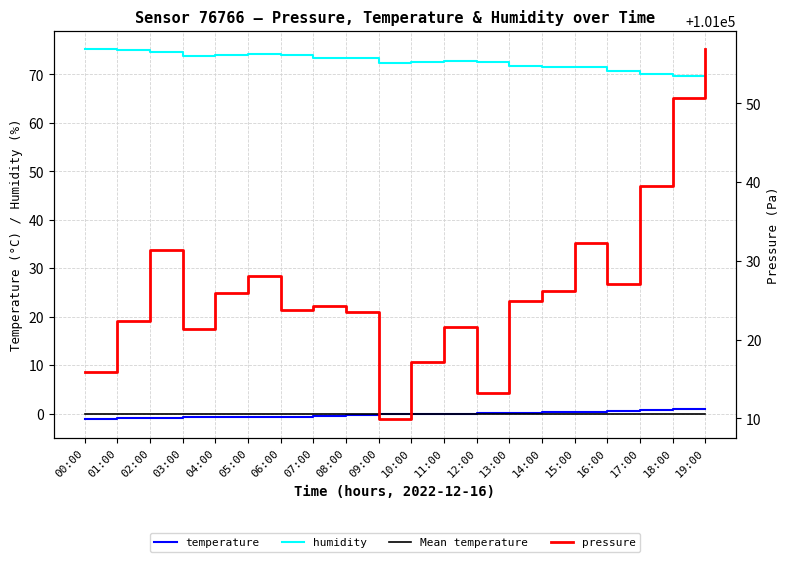

Reading left to right, transcribe all the data shown in this chart.

temperature: -1.2	-1.0	-0.8	-0.8	-0.7	-0.8	-0.6	-0.4	-0.3	-0.1	0.0	-0.0	0.1	0.2	0.4	0.3	0.5	0.8	0.9	1.1
humidity: 75.2	75.1	74.6	73.8	73.9	74.2	73.9	73.3	73.4	72.4	72.5	72.7	72.4	71.6	71.5	71.5	70.6	70.1	69.6	69.7
Mean temperature: -0.1	-0.1	-0.1	-0.1	-0.1	-0.1	-0.1	-0.1	-0.1	-0.1	-0.1	-0.1	-0.1	-0.1	-0.1	-0.1	-0.1	-0.1	-0.1	-0.1
pressure: 101015.9	101022.4	101031.3	101021.3	101025.9	101028.1	101023.8	101024.2	101023.6	101009.9	101017.2	101021.6	101013.2	101024.9	101026.2	101032.2	101027.0	101039.4	101050.7	101056.9